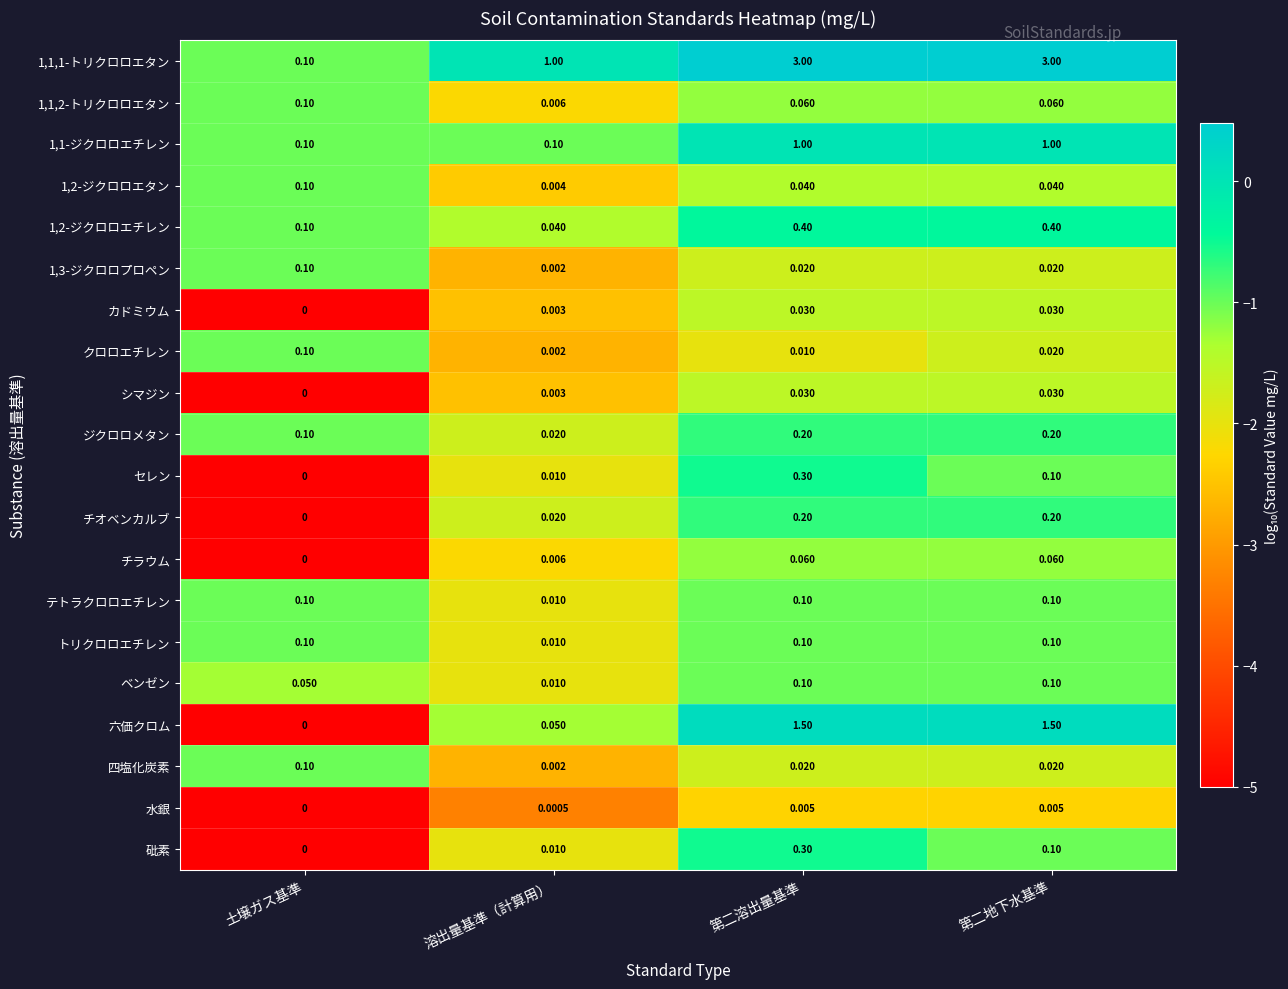

At which category is the sum across all series the highest?

第二溶出量基準